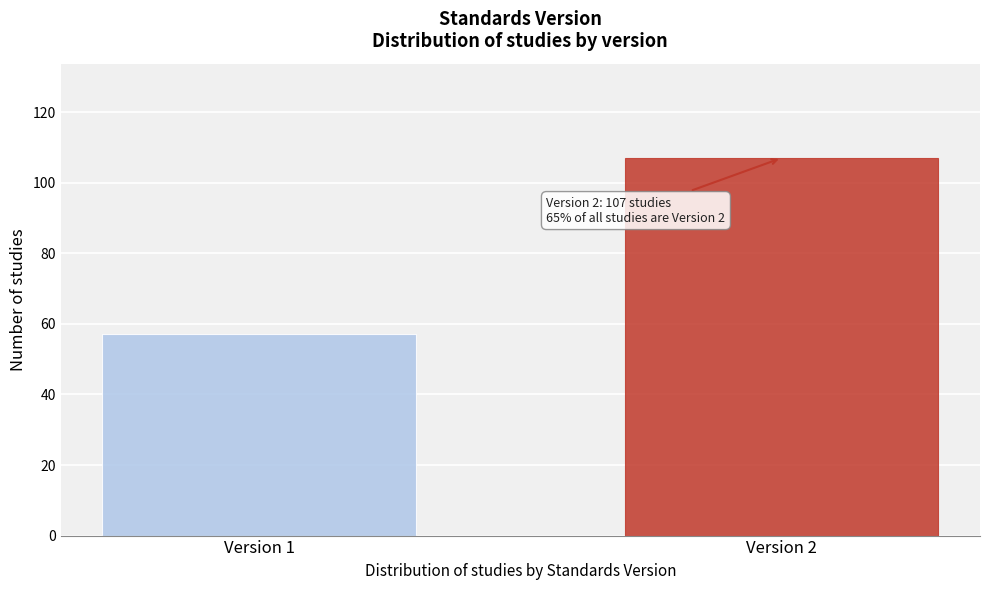

Reading left to right, list all the values displayed in this chart.

Version 1=57	Version 2=107